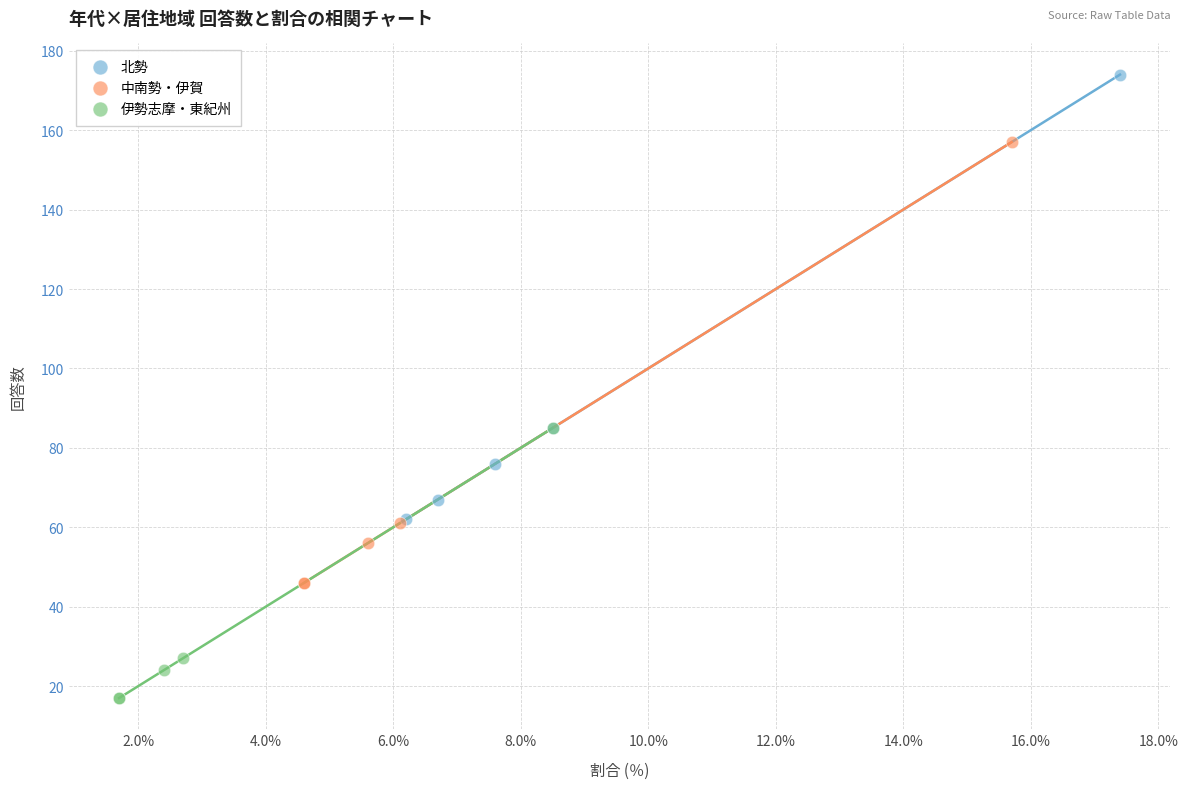

Which series reaches the minimum Y coordinate?

伊勢志摩・東紀州